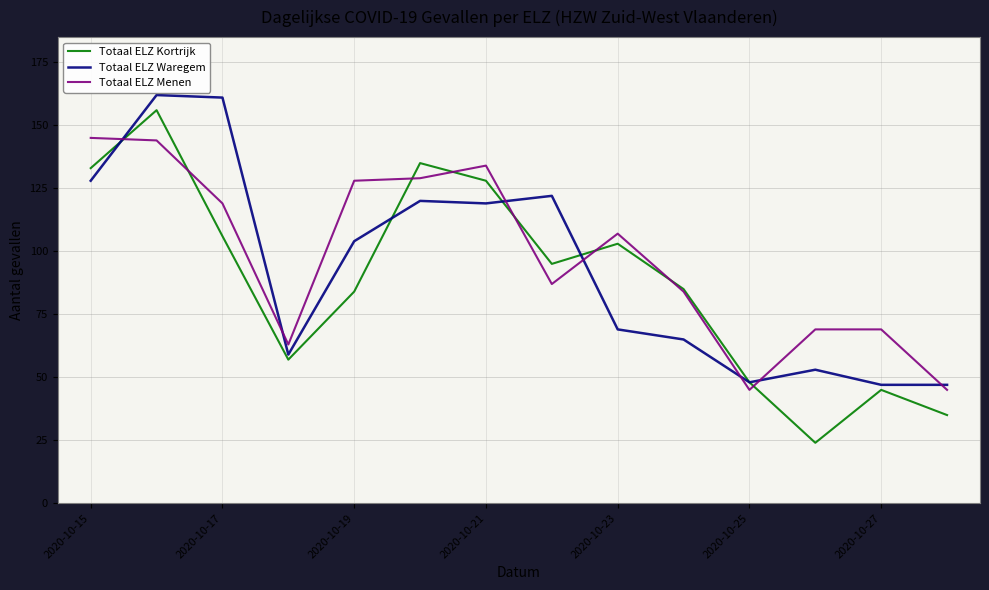

How many lines are shown in the chart?

3